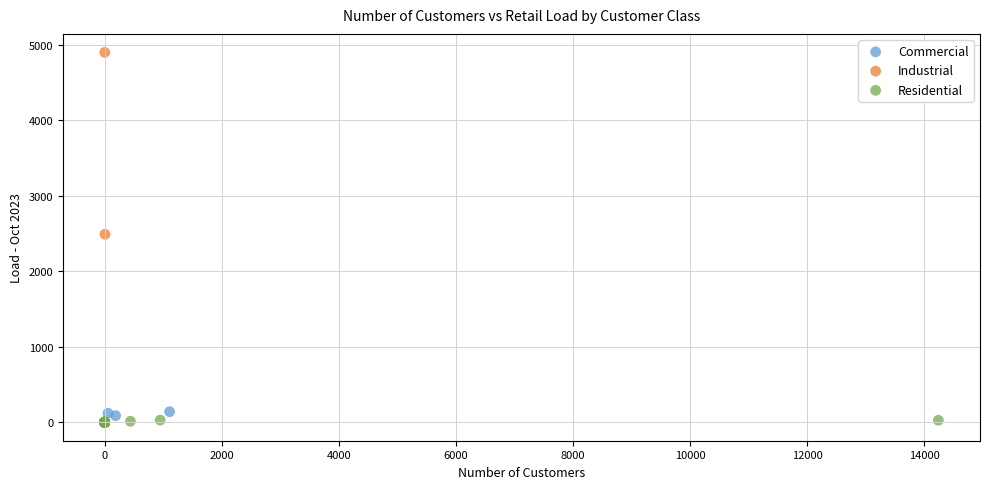

Which series contains the highest Y value?

Industrial